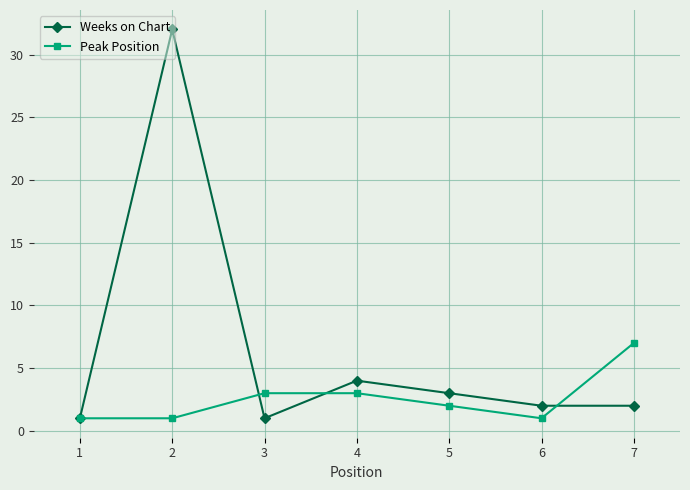

Is the value of Peak Position at 2 greater than the value of Weeks on Chart at 5?

No